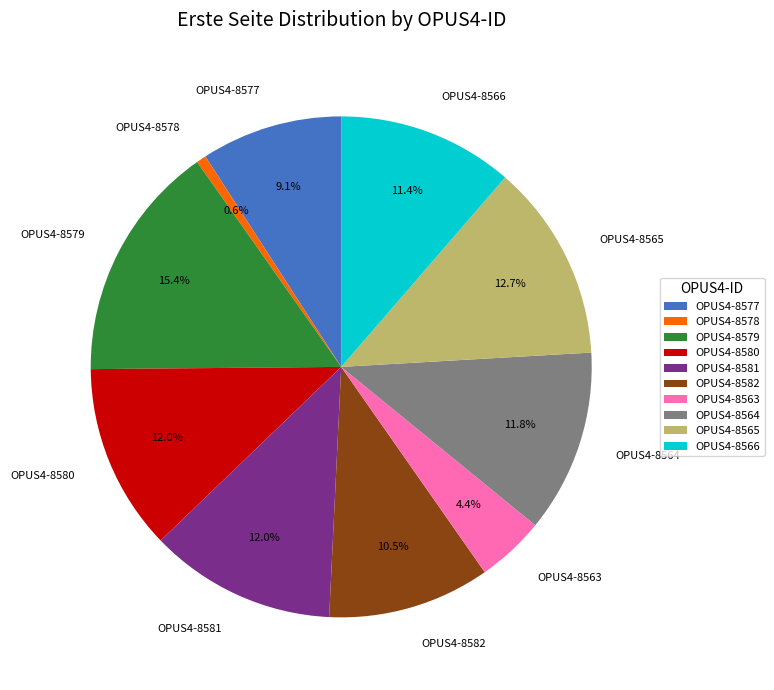

What is the largest slice in the pie chart?

OPUS4-8579